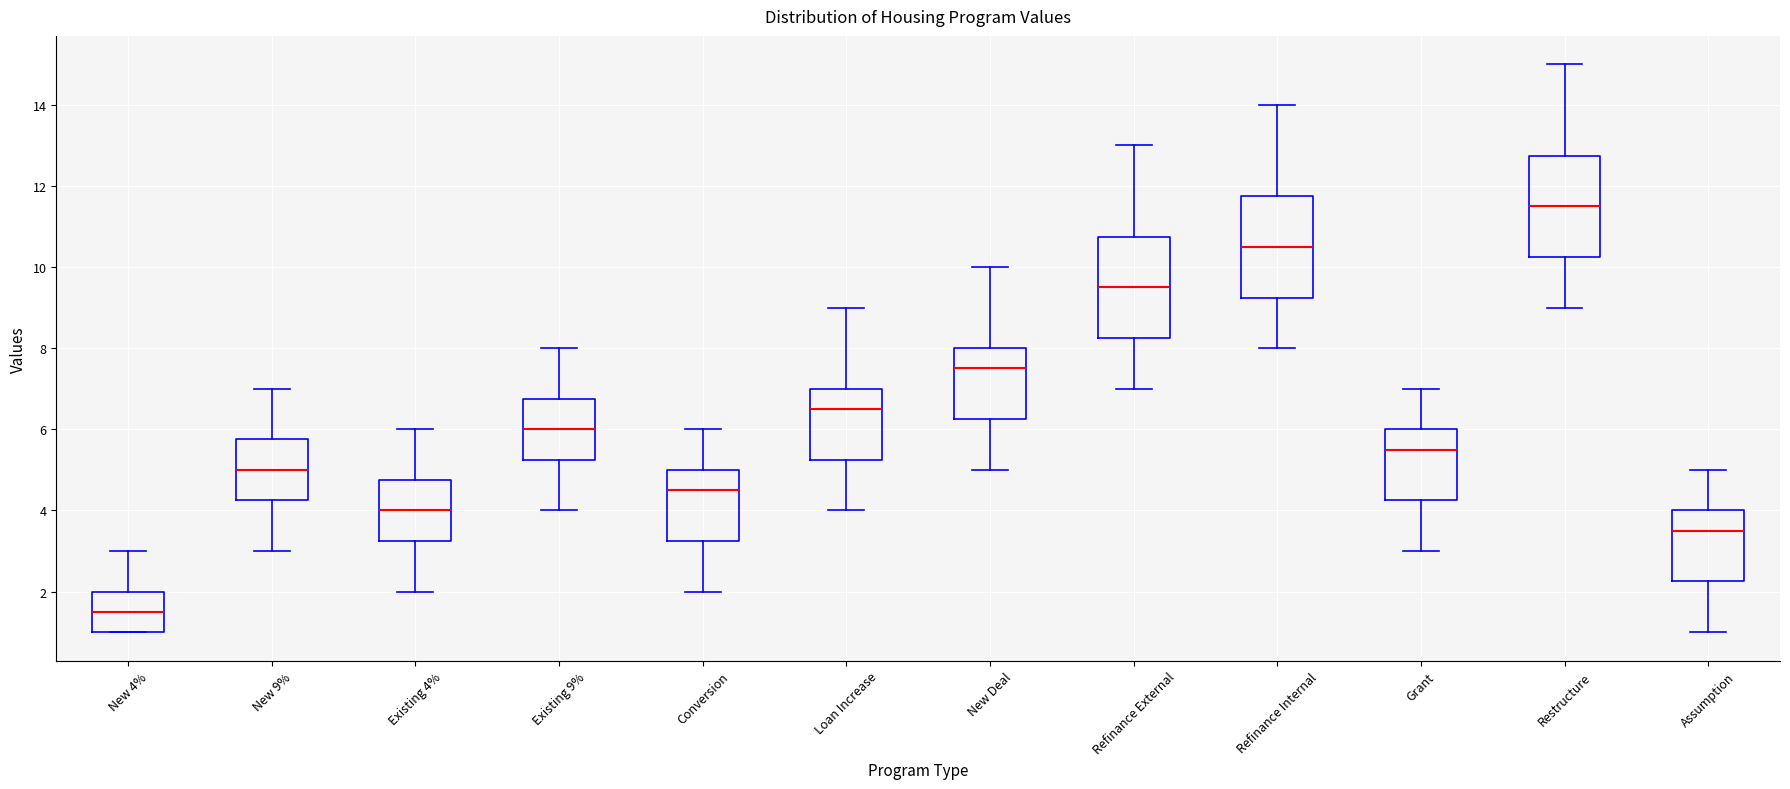

Which box's median line is the lowest?

New 4%